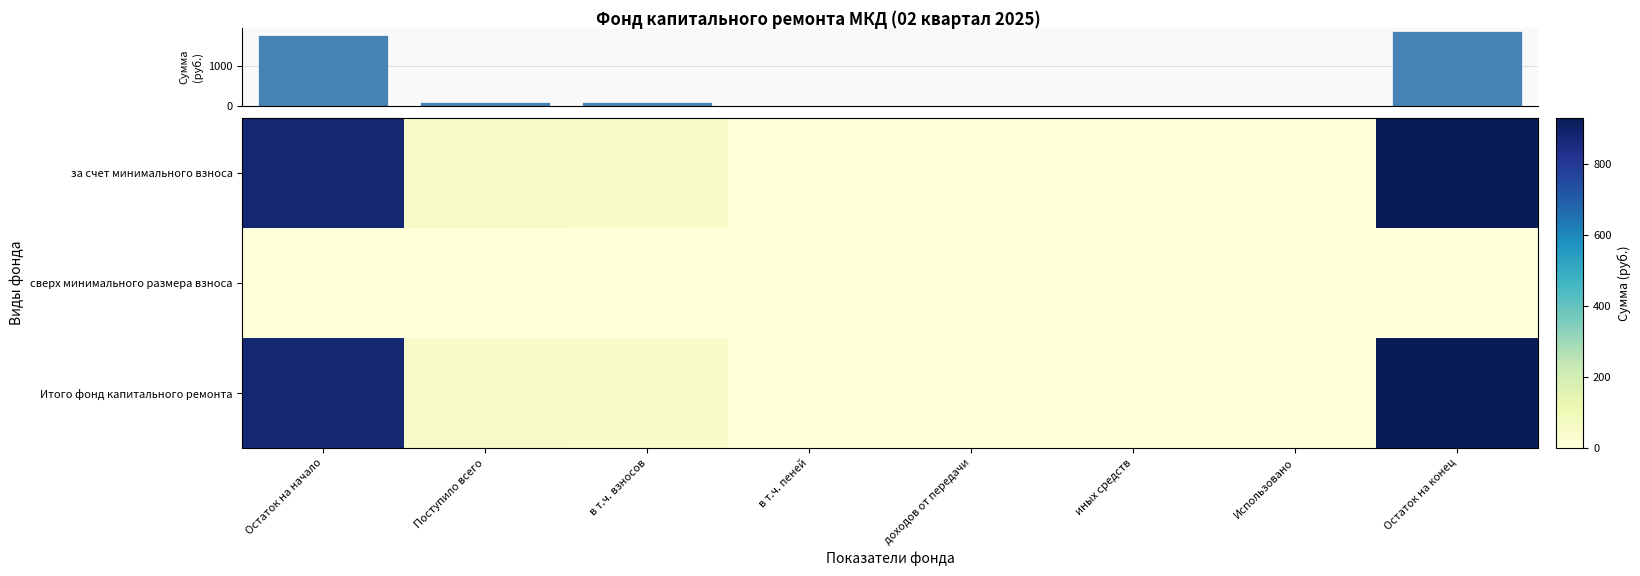

At which category is the sum across all series the highest?

Остаток на конец